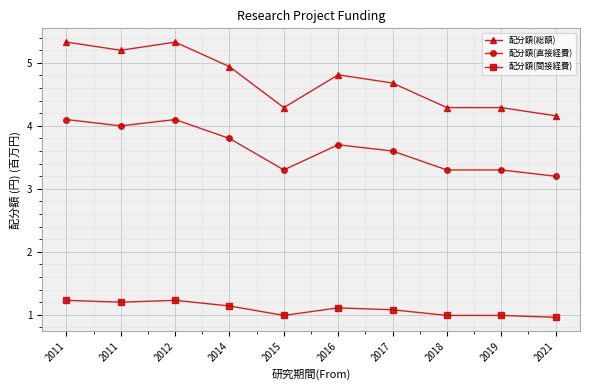

What are all the series names shown in the legend?

配分額(総額), 配分額(直接経費), 配分額(間接経費)